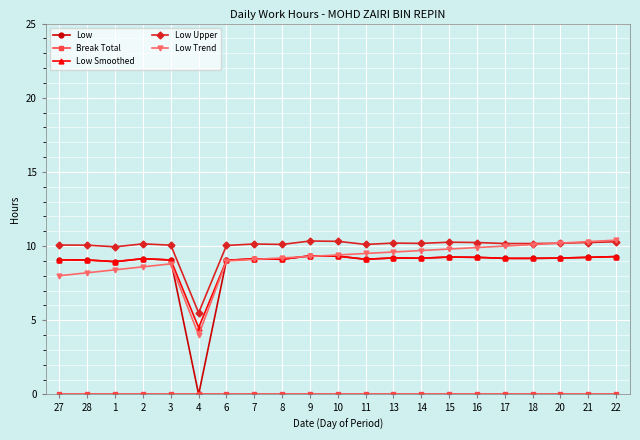

What value does the Low Upper series have at 7?

10.1